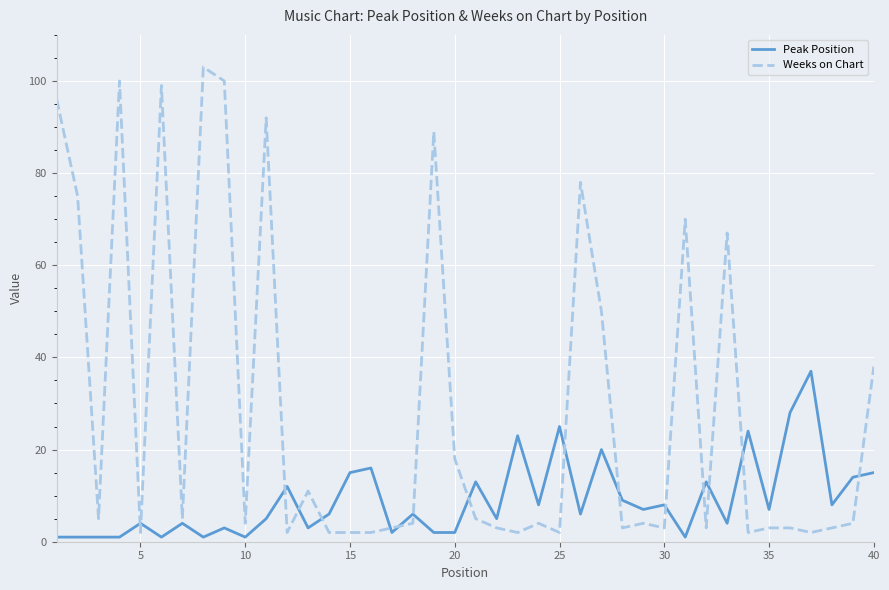

Which series has the widest spread of values?

Weeks on Chart